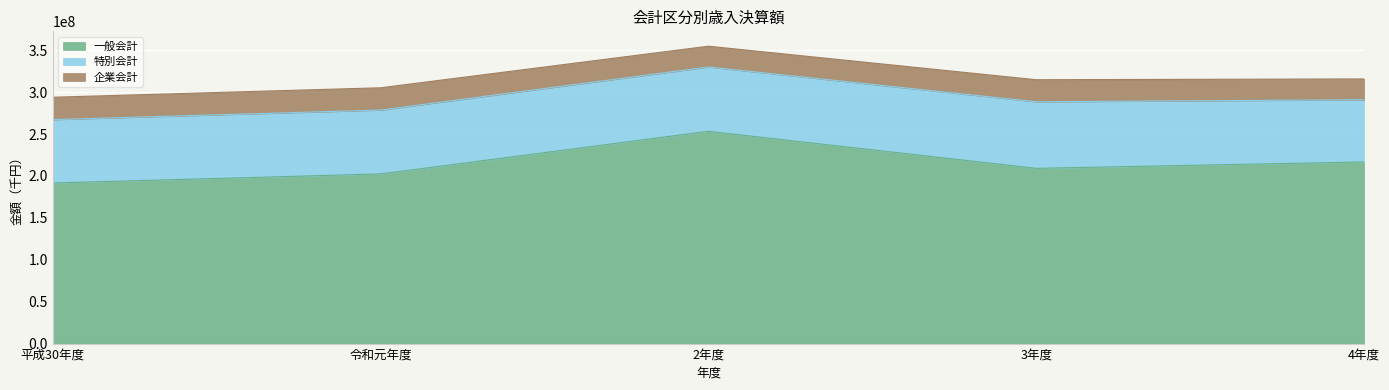

At which category is the sum across all series the highest?

2年度